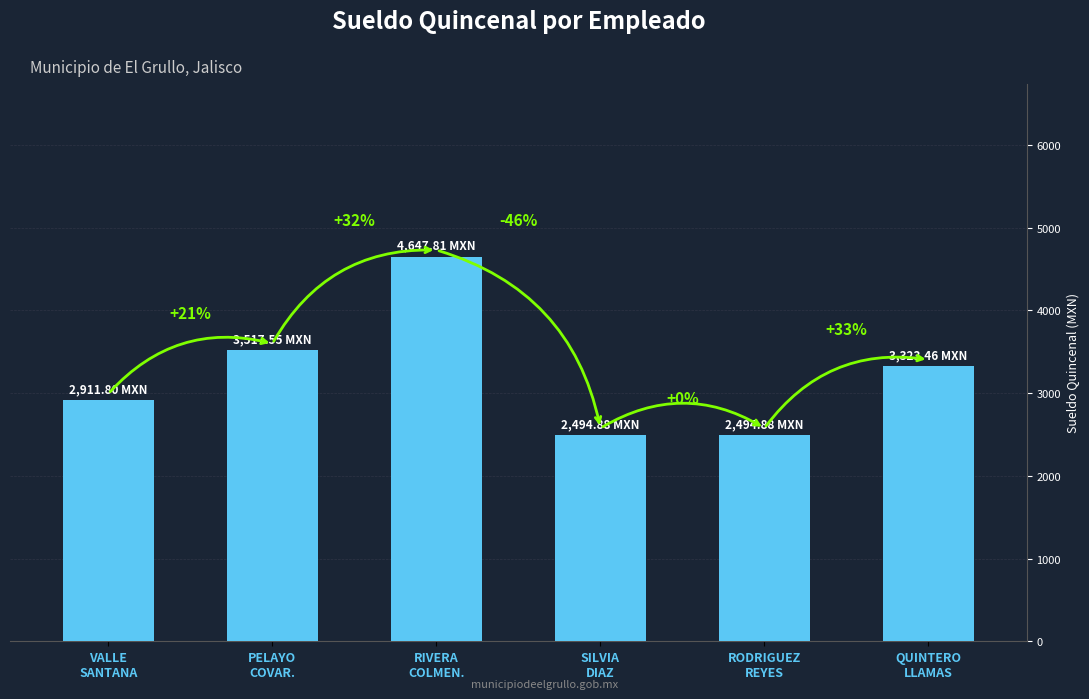

Are the bars horizontal?

No